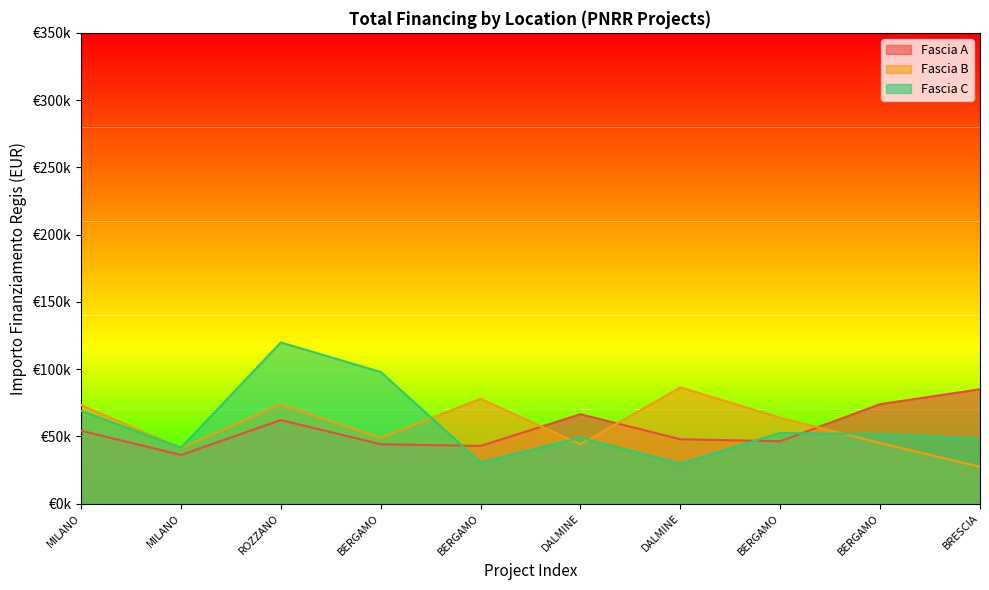

At which category does Fascia A reach its first local peak?

ROZZANO